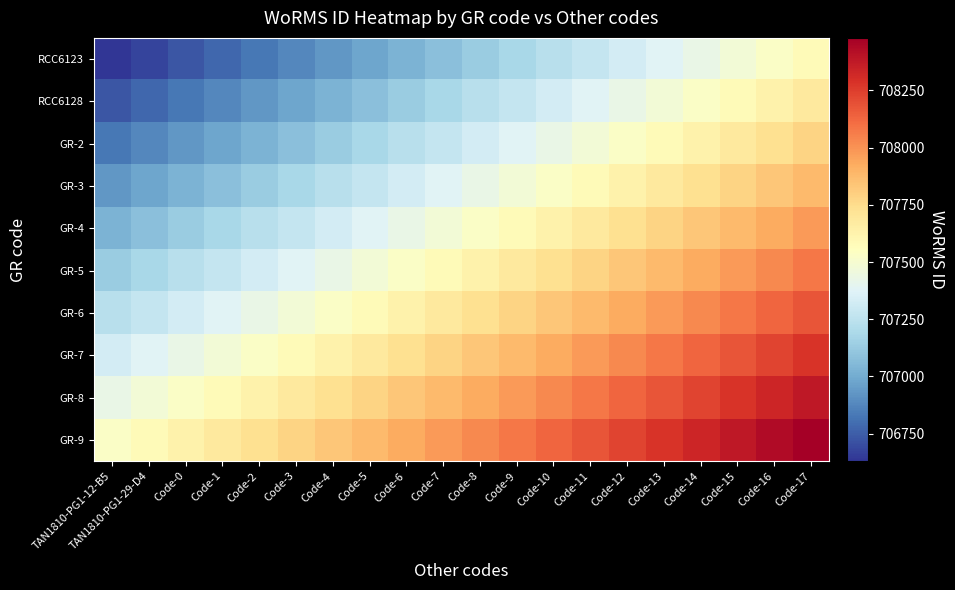

Reading left to right, transcribe all the data shown in this chart.

RCC6123: TAN1810-PG1-12-B5=706630	TAN1810-PG1-29-D4=706680	Code-0=706730	Code-1=706780	Code-2=706830	Code-3=706880	Code-4=706930	Code-5=706980	Code-6=707030	Code-7=707080	Code-8=707130	Code-9=707180	Code-10=707230	Code-11=707280	Code-12=707330	Code-13=707380	Code-14=707430	Code-15=707480	Code-16=707530	Code-17=707580
RCC6128: TAN1810-PG1-12-B5=706730	TAN1810-PG1-29-D4=706780	Code-0=706830	Code-1=706880	Code-2=706930	Code-3=706980	Code-4=707030	Code-5=707080	Code-6=707130	Code-7=707180	Code-8=707230	Code-9=707280	Code-10=707330	Code-11=707380	Code-12=707430	Code-13=707480	Code-14=707530	Code-15=707580	Code-16=707630	Code-17=707680
GR-2: TAN1810-PG1-12-B5=706830	TAN1810-PG1-29-D4=706880	Code-0=706930	Code-1=706980	Code-2=707030	Code-3=707080	Code-4=707130	Code-5=707180	Code-6=707230	Code-7=707280	Code-8=707330	Code-9=707380	Code-10=707430	Code-11=707480	Code-12=707530	Code-13=707580	Code-14=707630	Code-15=707680	Code-16=707730	Code-17=707780
GR-3: TAN1810-PG1-12-B5=706930	TAN1810-PG1-29-D4=706980	Code-0=707030	Code-1=707080	Code-2=707130	Code-3=707180	Code-4=707230	Code-5=707280	Code-6=707330	Code-7=707380	Code-8=707430	Code-9=707480	Code-10=707530	Code-11=707580	Code-12=707630	Code-13=707680	Code-14=707730	Code-15=707780	Code-16=707830	Code-17=707880
GR-4: TAN1810-PG1-12-B5=707030	TAN1810-PG1-29-D4=707080	Code-0=707130	Code-1=707180	Code-2=707230	Code-3=707280	Code-4=707330	Code-5=707380	Code-6=707430	Code-7=707480	Code-8=707530	Code-9=707580	Code-10=707630	Code-11=707680	Code-12=707730	Code-13=707780	Code-14=707830	Code-15=707880	Code-16=707930	Code-17=707980
GR-5: TAN1810-PG1-12-B5=707130	TAN1810-PG1-29-D4=707180	Code-0=707230	Code-1=707280	Code-2=707330	Code-3=707380	Code-4=707430	Code-5=707480	Code-6=707530	Code-7=707580	Code-8=707630	Code-9=707680	Code-10=707730	Code-11=707780	Code-12=707830	Code-13=707880	Code-14=707930	Code-15=707980	Code-16=708030	Code-17=708080
GR-6: TAN1810-PG1-12-B5=707230	TAN1810-PG1-29-D4=707280	Code-0=707330	Code-1=707380	Code-2=707430	Code-3=707480	Code-4=707530	Code-5=707580	Code-6=707630	Code-7=707680	Code-8=707730	Code-9=707780	Code-10=707830	Code-11=707880	Code-12=707930	Code-13=707980	Code-14=708030	Code-15=708080	Code-16=708130	Code-17=708180
GR-7: TAN1810-PG1-12-B5=707330	TAN1810-PG1-29-D4=707380	Code-0=707430	Code-1=707480	Code-2=707530	Code-3=707580	Code-4=707630	Code-5=707680	Code-6=707730	Code-7=707780	Code-8=707830	Code-9=707880	Code-10=707930	Code-11=707980	Code-12=708030	Code-13=708080	Code-14=708130	Code-15=708180	Code-16=708230	Code-17=708280
GR-8: TAN1810-PG1-12-B5=707430	TAN1810-PG1-29-D4=707480	Code-0=707530	Code-1=707580	Code-2=707630	Code-3=707680	Code-4=707730	Code-5=707780	Code-6=707830	Code-7=707880	Code-8=707930	Code-9=707980	Code-10=708030	Code-11=708080	Code-12=708130	Code-13=708180	Code-14=708230	Code-15=708280	Code-16=708330	Code-17=708380
GR-9: TAN1810-PG1-12-B5=707530	TAN1810-PG1-29-D4=707580	Code-0=707630	Code-1=707680	Code-2=707730	Code-3=707780	Code-4=707830	Code-5=707880	Code-6=707930	Code-7=707980	Code-8=708030	Code-9=708080	Code-10=708130	Code-11=708180	Code-12=708230	Code-13=708280	Code-14=708330	Code-15=708380	Code-16=708430	Code-17=708480